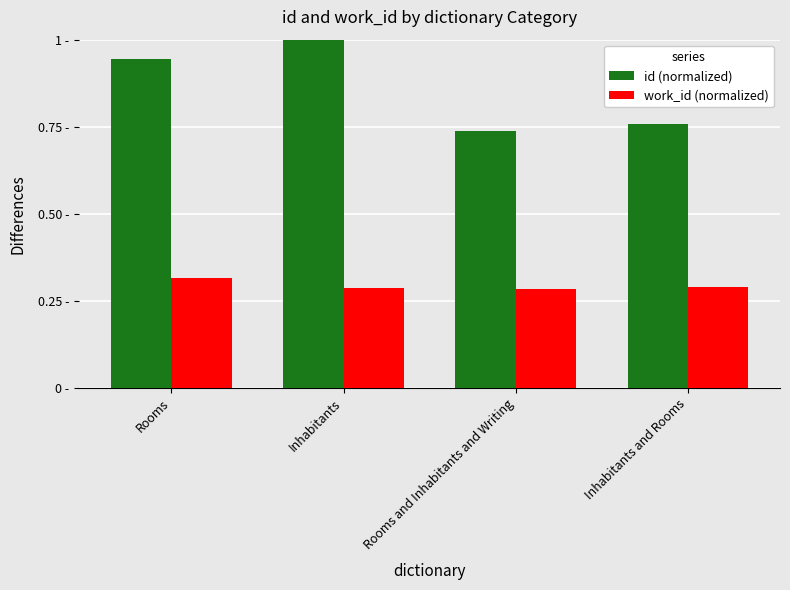

Which series has the largest total across all categories?

id (normalized)